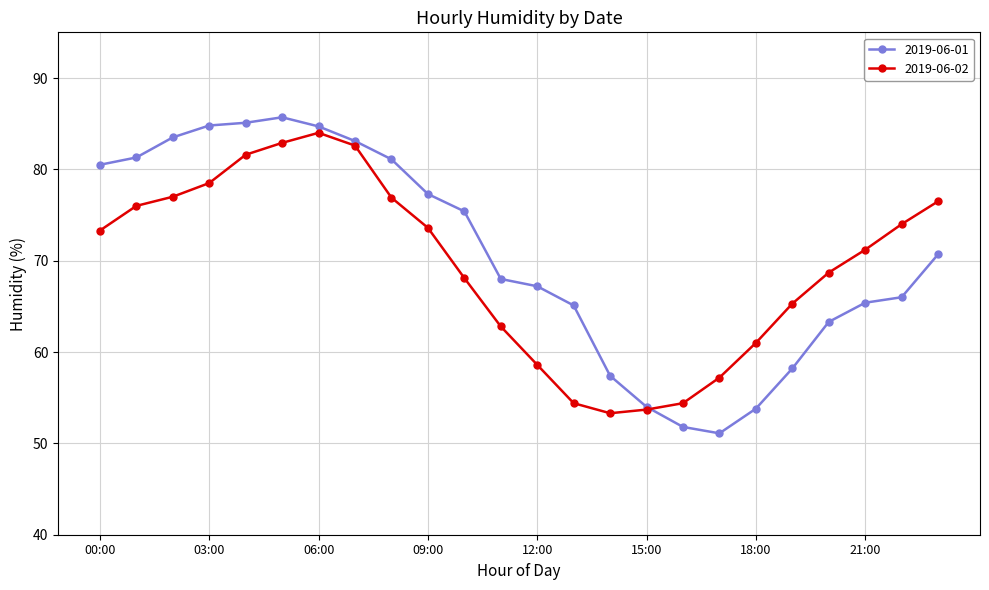

Which series has the largest total across all categories?

2019-06-01